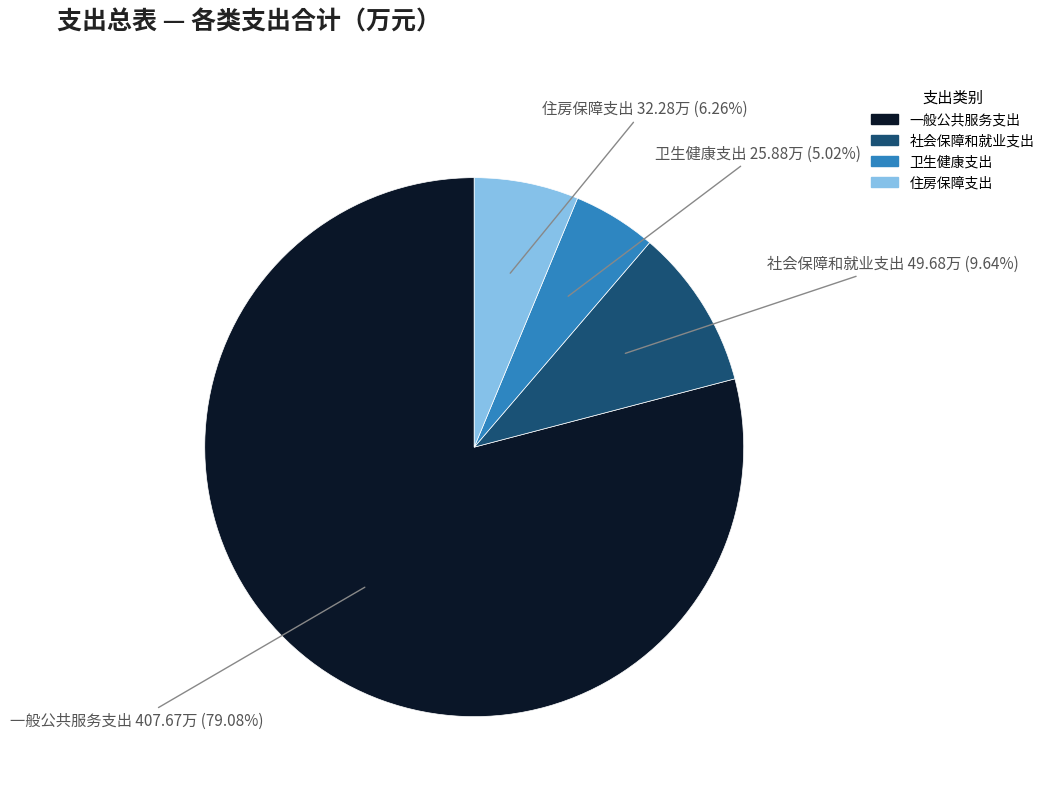

Between 一般公共服务支出 and 社会保障和就业支出, which is larger?

一般公共服务支出